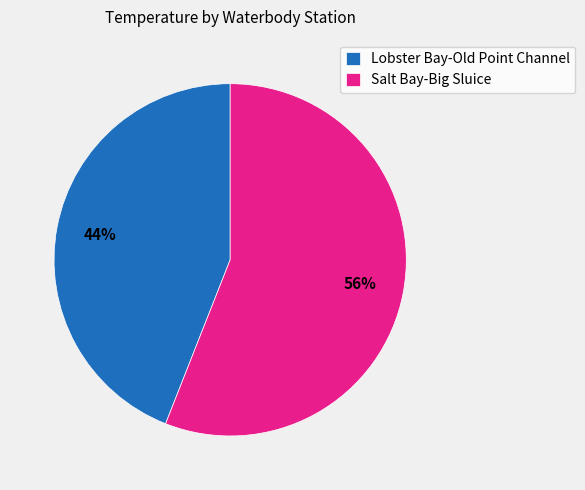

To the nearest percent, what is the average slice percentage?

50%